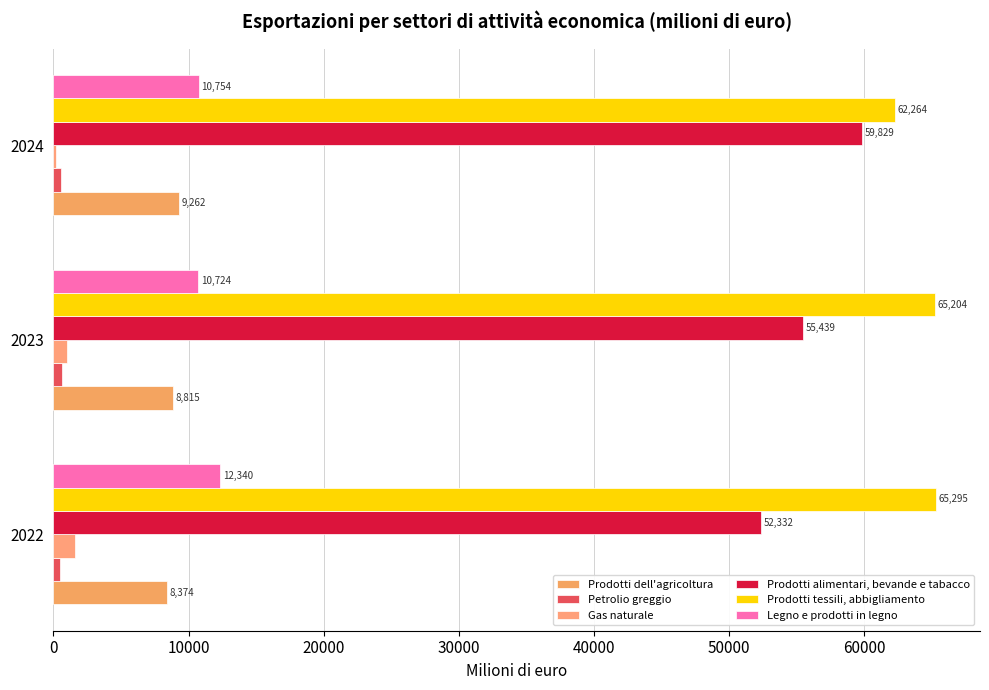

How many data points does each series have?

3